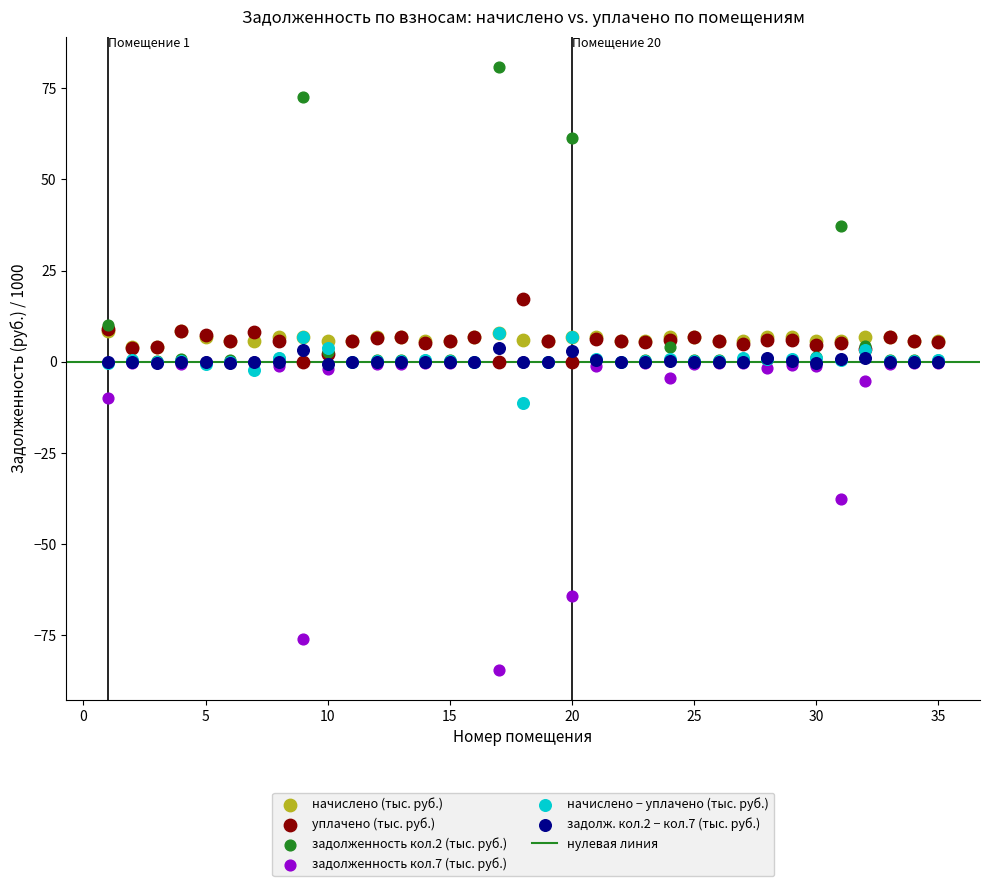

Which series has the widest spread of Y values?

задолженность кол.7 (тыс. руб.)